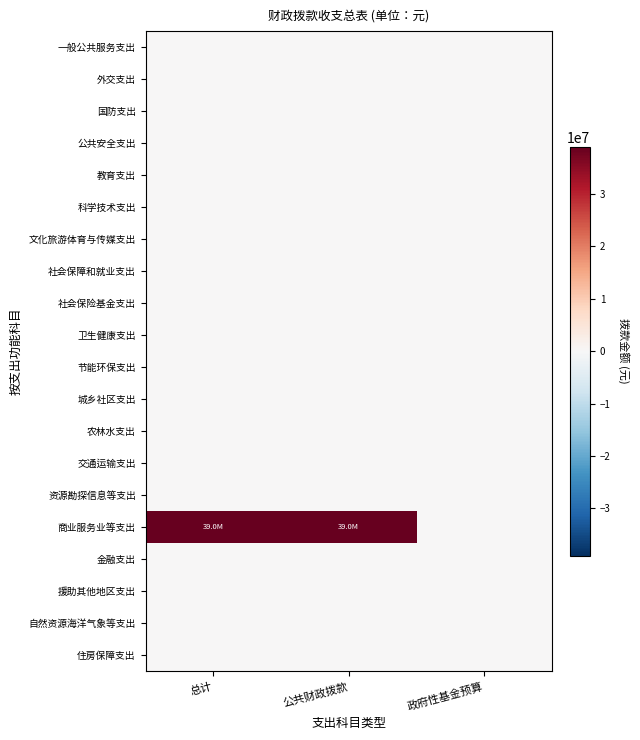

How many distinct data groups are displayed?

20